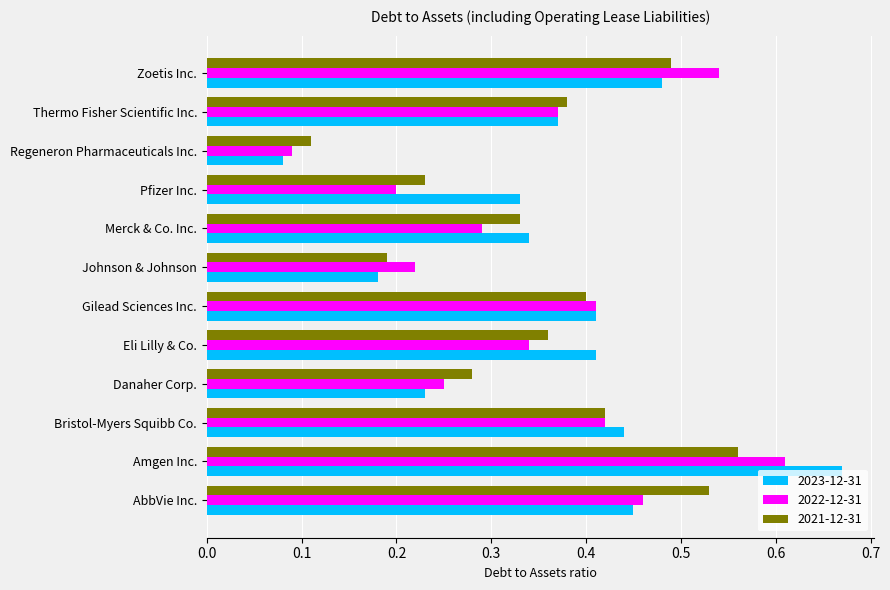

What are all the series names shown in the legend?

2023-12-31, 2022-12-31, 2021-12-31